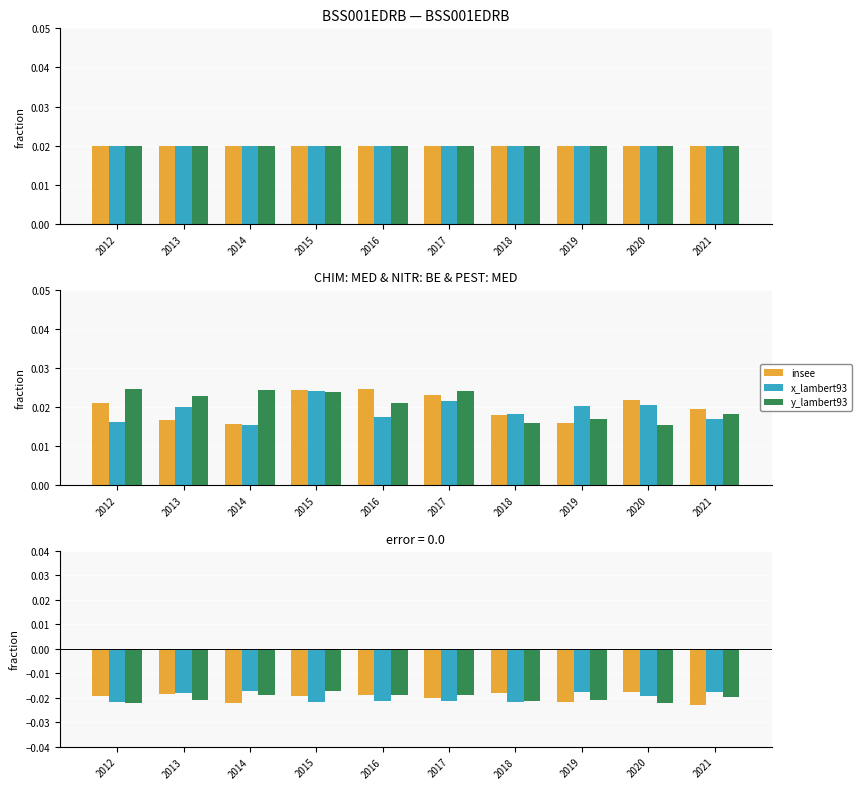

Reading left to right, list all the values displayed in this chart.

insee: 2012=-0.0	2013=-0.0	2014=-0.0	2015=-0.0	2016=-0.0	2017=-0.0	2018=-0.0	2019=-0.0	2020=-0.0	2021=-0.0
x_lambert93: 2012=-0.0	2013=-0.0	2014=-0.0	2015=-0.0	2016=-0.0	2017=-0.0	2018=-0.0	2019=-0.0	2020=-0.0	2021=-0.0
y_lambert93: 2012=-0.0	2013=-0.0	2014=-0.0	2015=-0.0	2016=-0.0	2017=-0.0	2018=-0.0	2019=-0.0	2020=-0.0	2021=-0.0